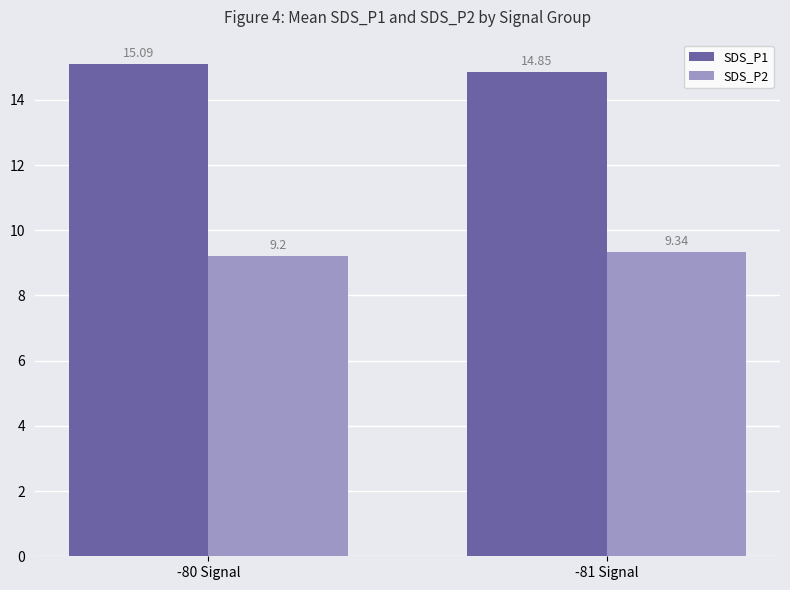

The value of SDS_P1 at -80 Signal is 15.1. True or false?

True